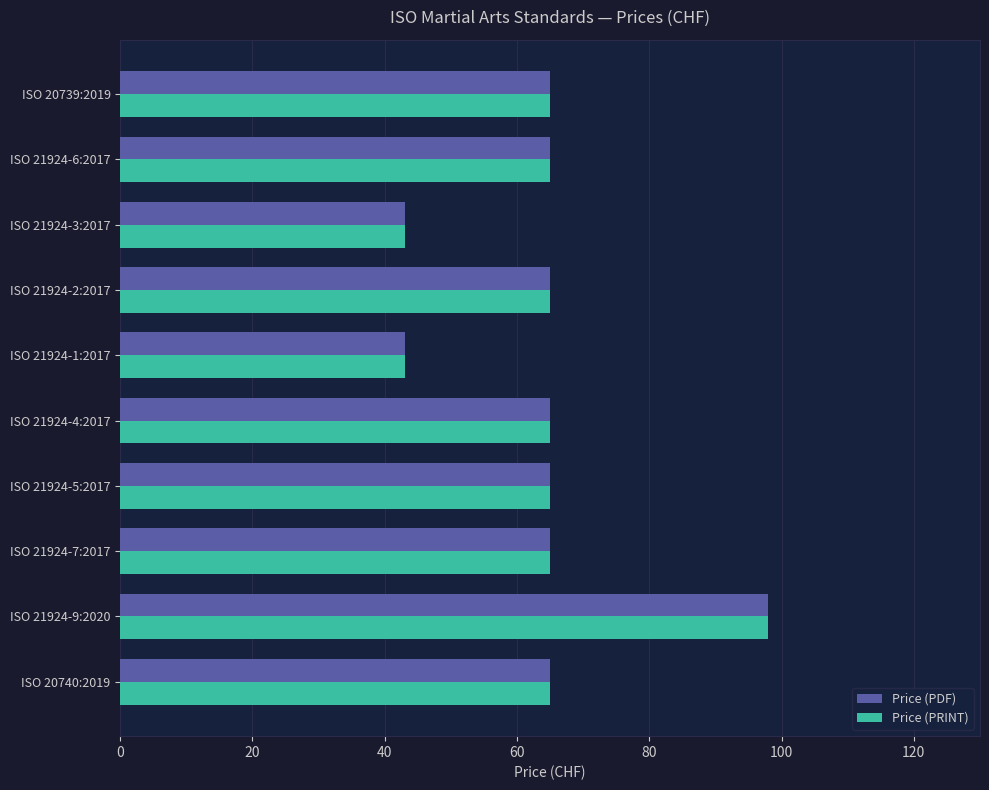

What is the difference between the second highest and minimum values in the Price (PRINT) series?

22